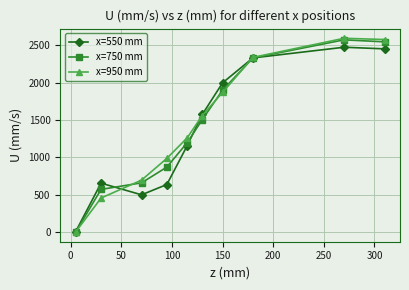

Which series ends up on top after the final intersection of x=550 mm and x=750 mm?

x=750 mm